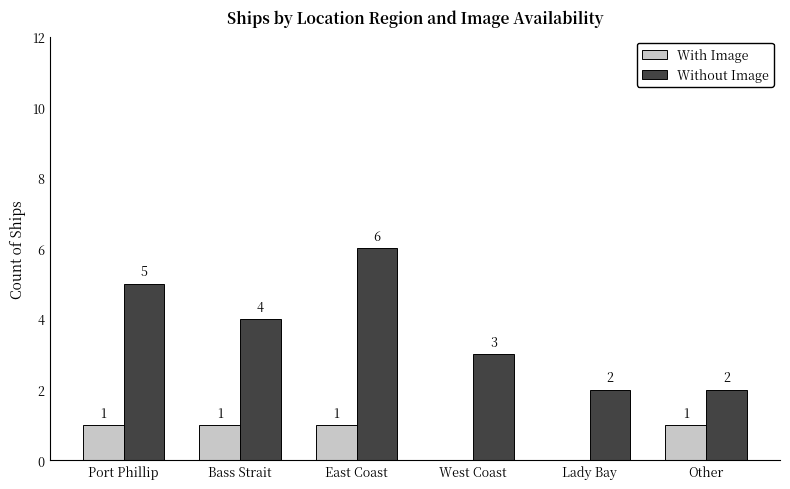

True or false: Without Image has a value of 5 at Bass Strait.

False